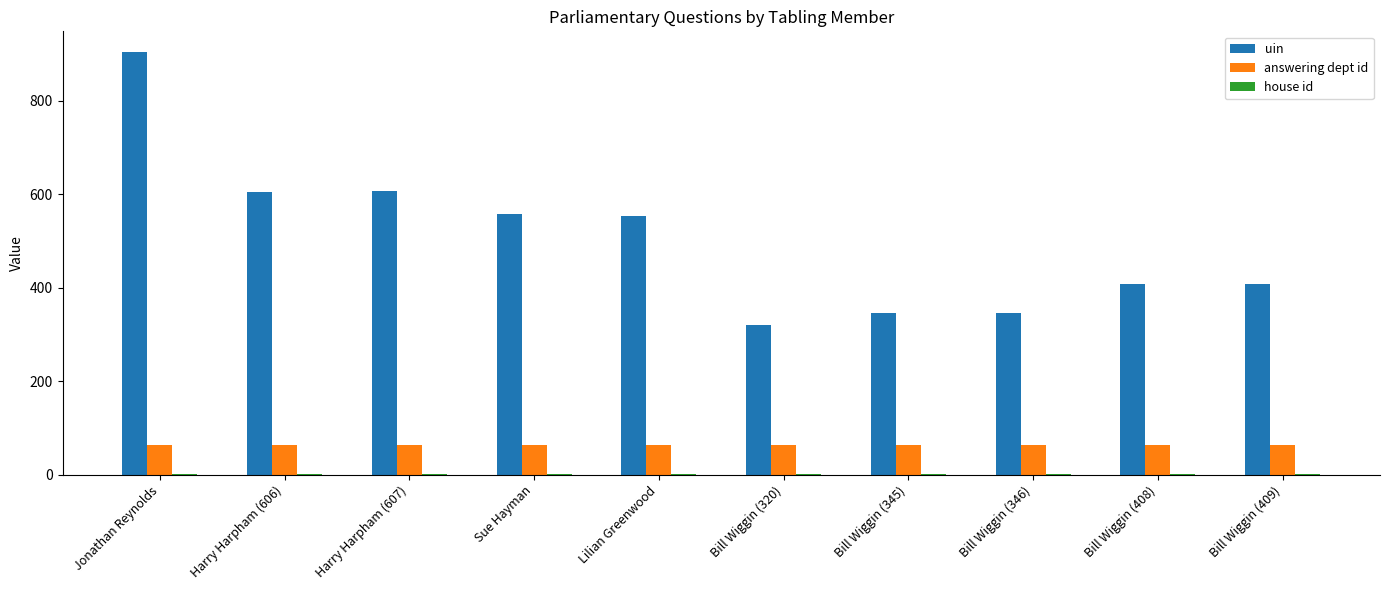

Between Harry Harpham (607) and Bill Wiggin (346), which series saw the biggest shift?

uin